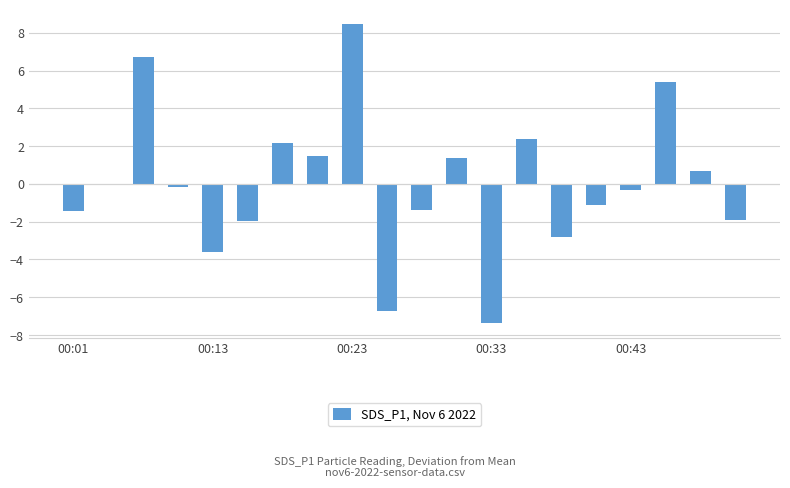

What is the maximum value shown in the chart?

8.4